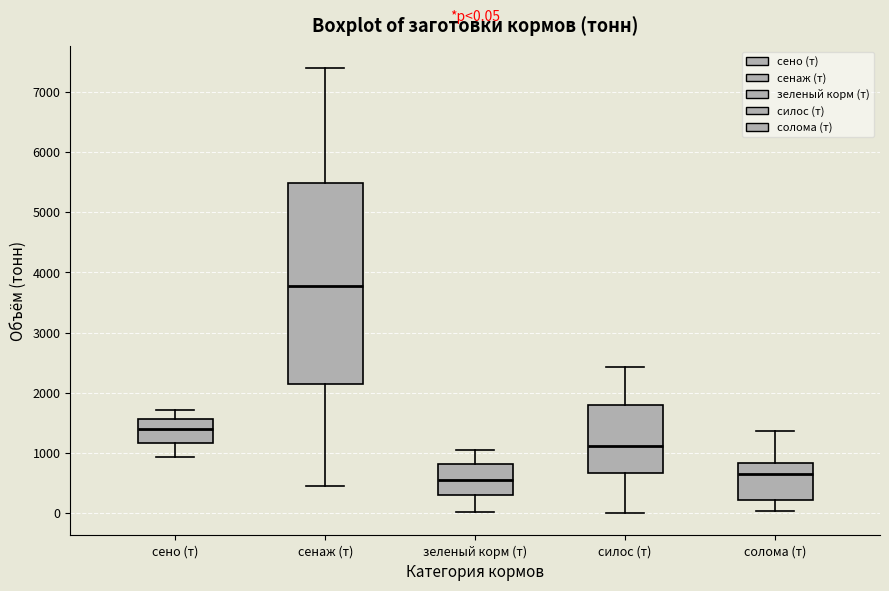

Comparing the boxes themselves (not the whiskers), which one is the tallest?

сенаж (т)